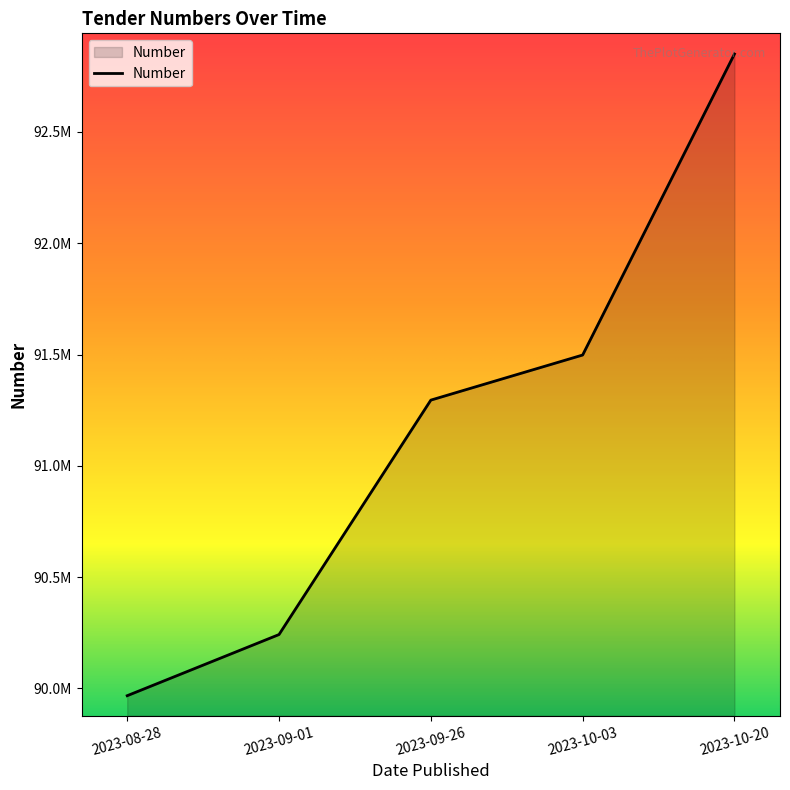

Is this an area chart (filled region under the line)?

Yes